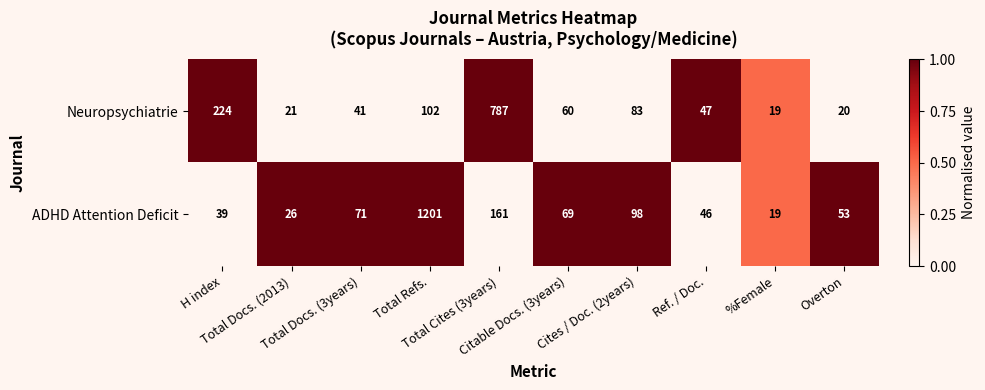

At which category is the sum across all series the highest?

Total Refs.